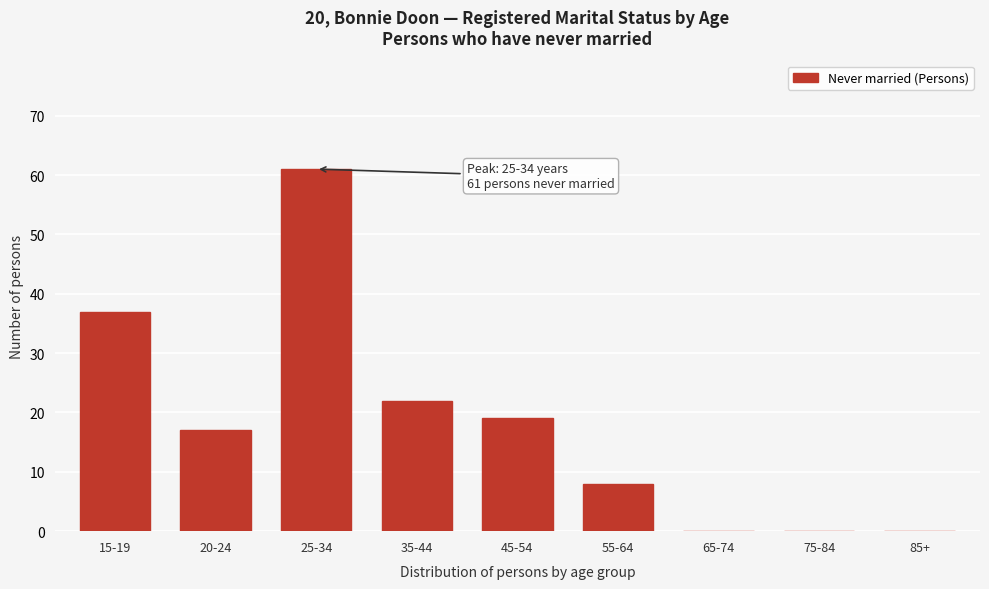

Reading right to left, what are all the values shown in this chart?

85+=0	75-84=0	65-74=0	55-64=8	45-54=19	35-44=22	25-34=61	20-24=17	15-19=37